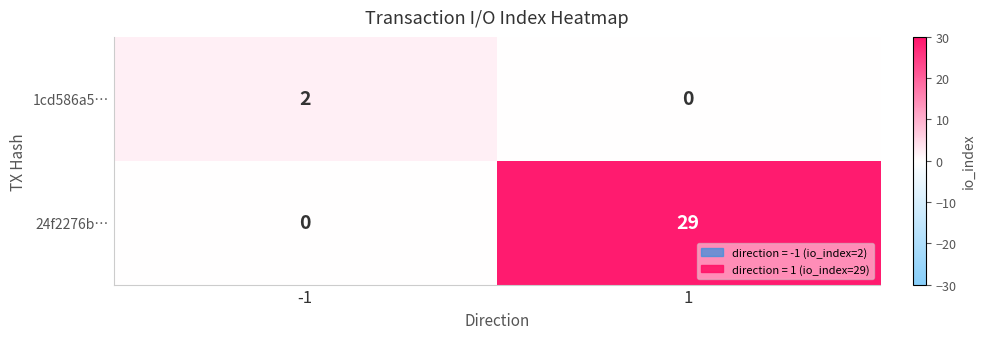

The 1cd586a5… series shows 0 at 1. True or false?

True